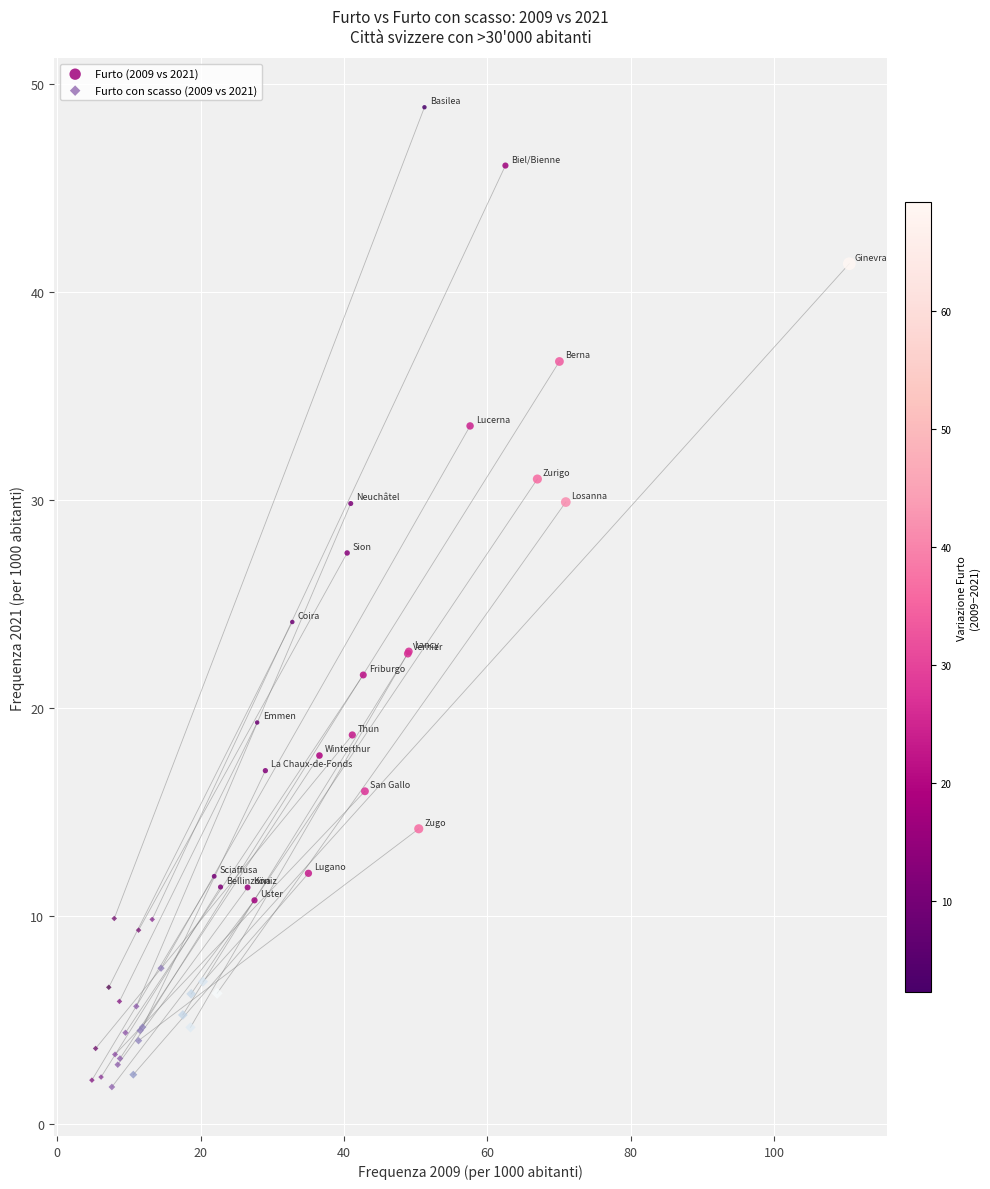

Which series contains the lowest Y value?

Furto con scasso (2009 vs 2021)